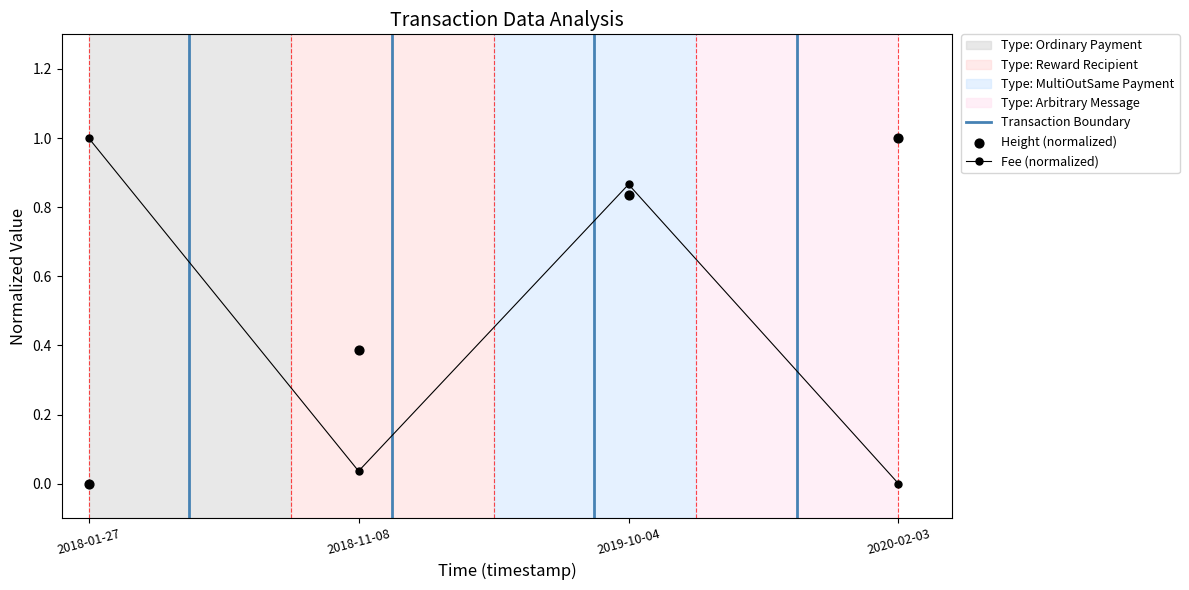

Which series has the largest Y range (max minus min)?

Height